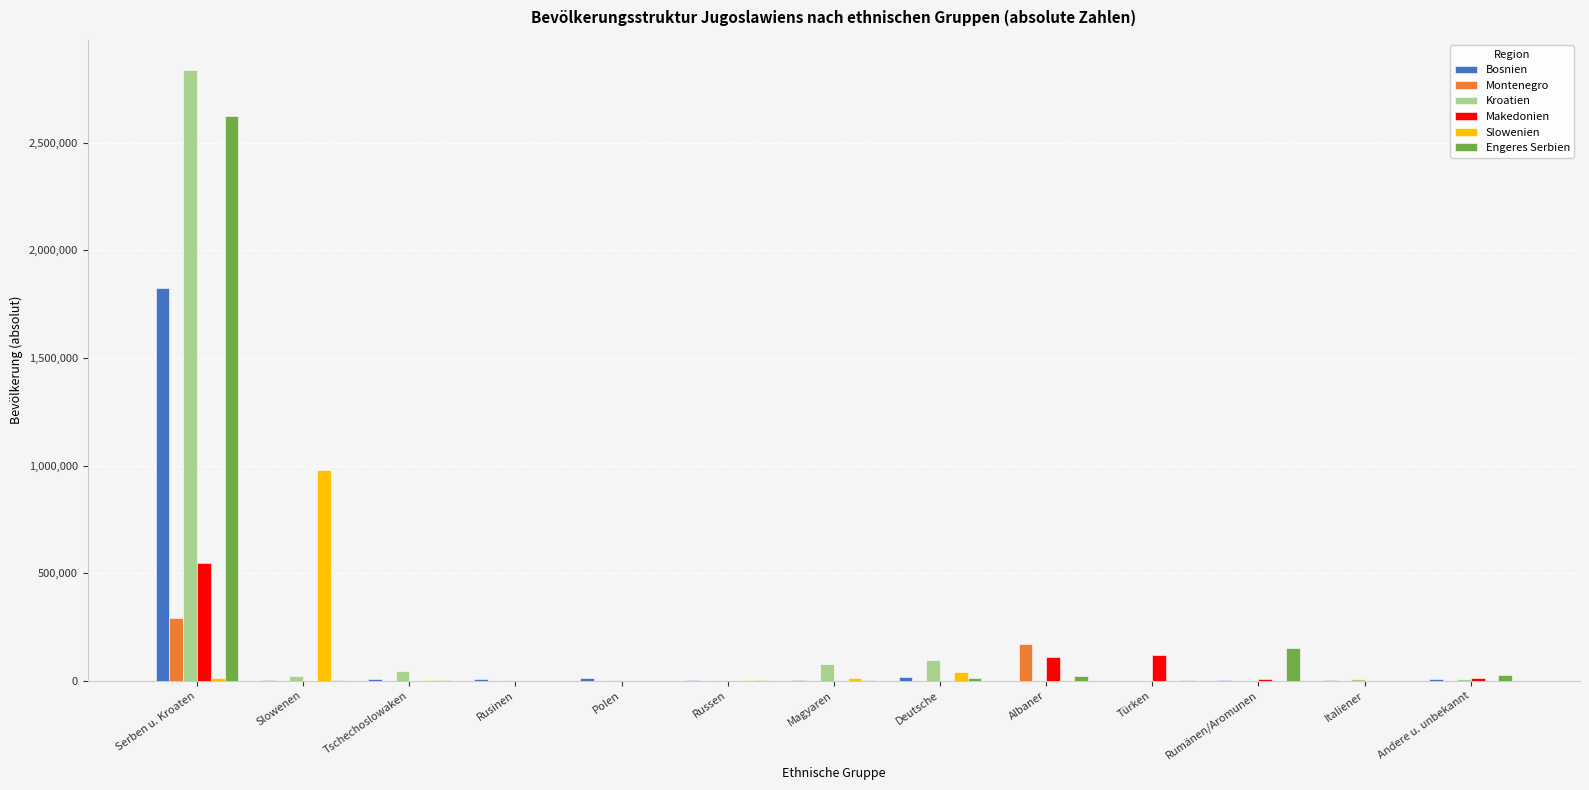

Between Serben u. Kroaten and Rumänen/Aromunen, which series saw the biggest shift?

Kroatien